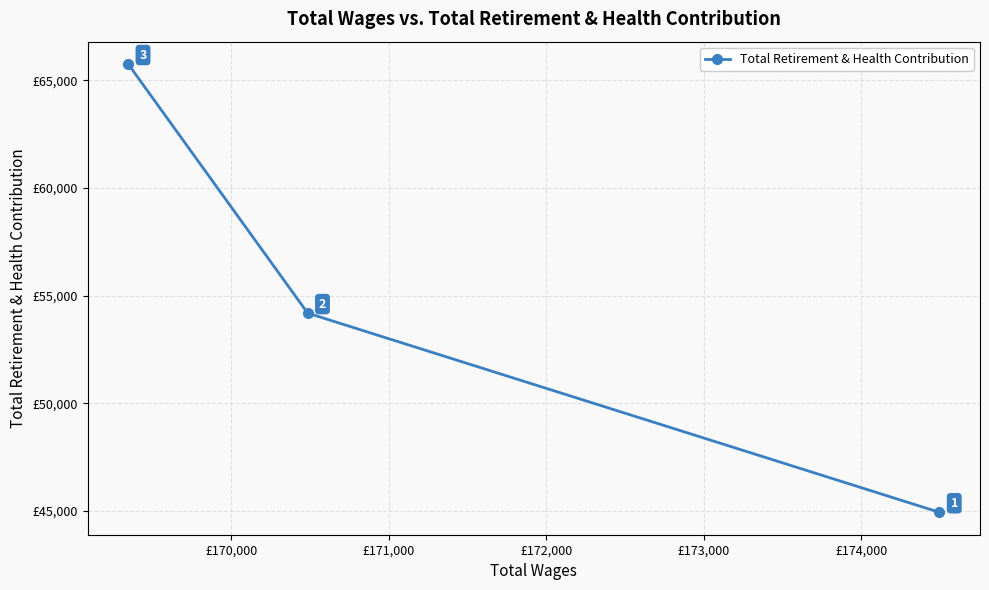

What is the value of the 3rd point from the left?

44944